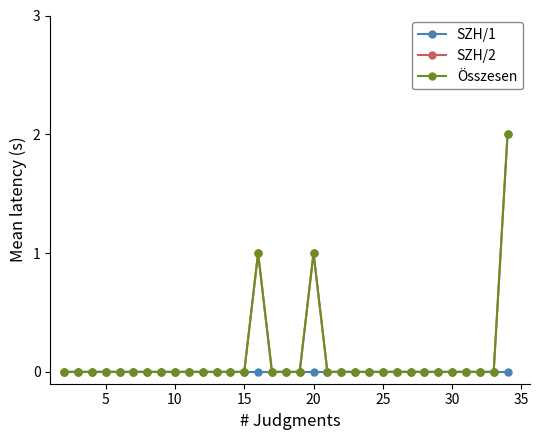

What are all the series names shown in the legend?

SZH/1, SZH/2, Összesen